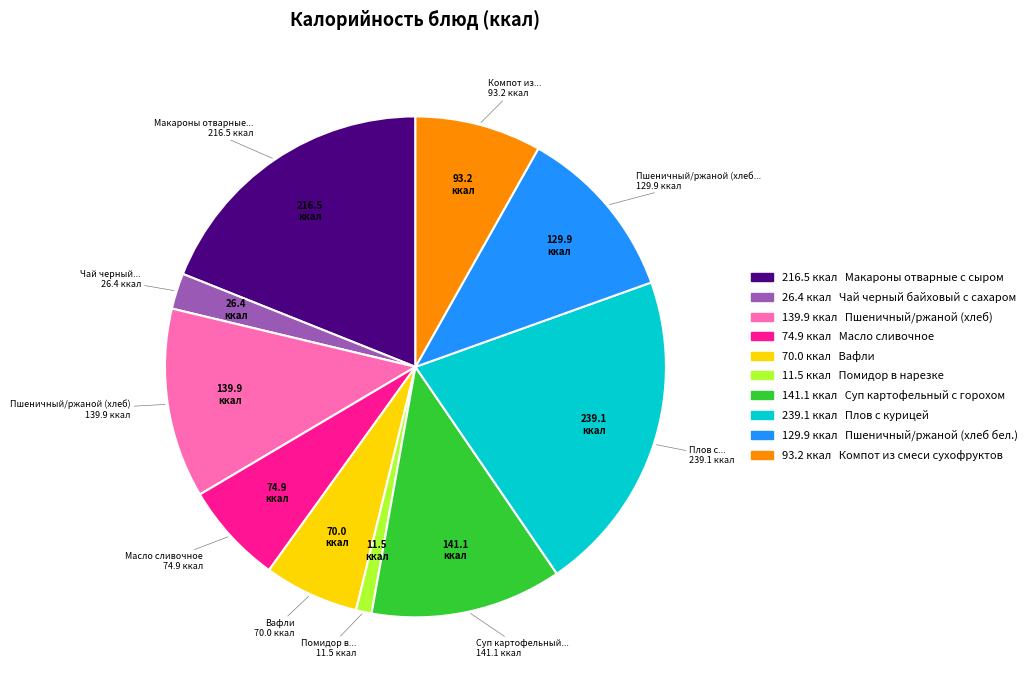

Count the number of slices in the pie.

10